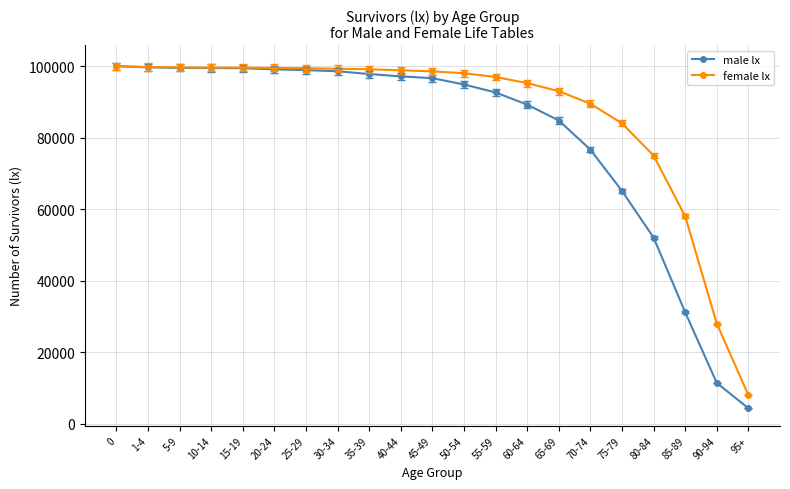

Rank the series by their average value, from highest to lowest.

female lx, male lx